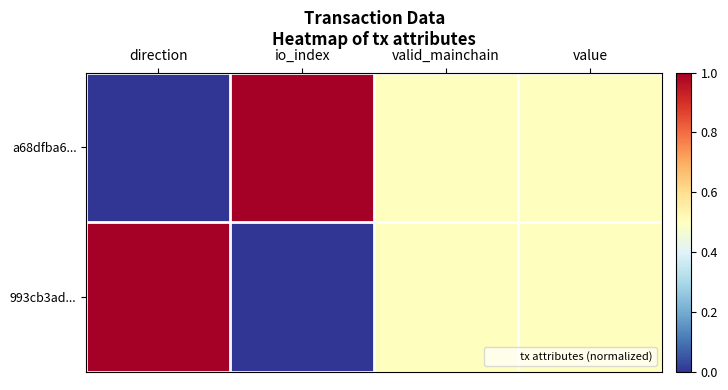

Reading left to right, transcribe all the data shown in this chart.

a68dfba6...: direction=0.0	io_index=1.0	valid_mainchain=0.5	value=0.5
993cb3ad...: direction=1.0	io_index=0.0	valid_mainchain=0.5	value=0.5